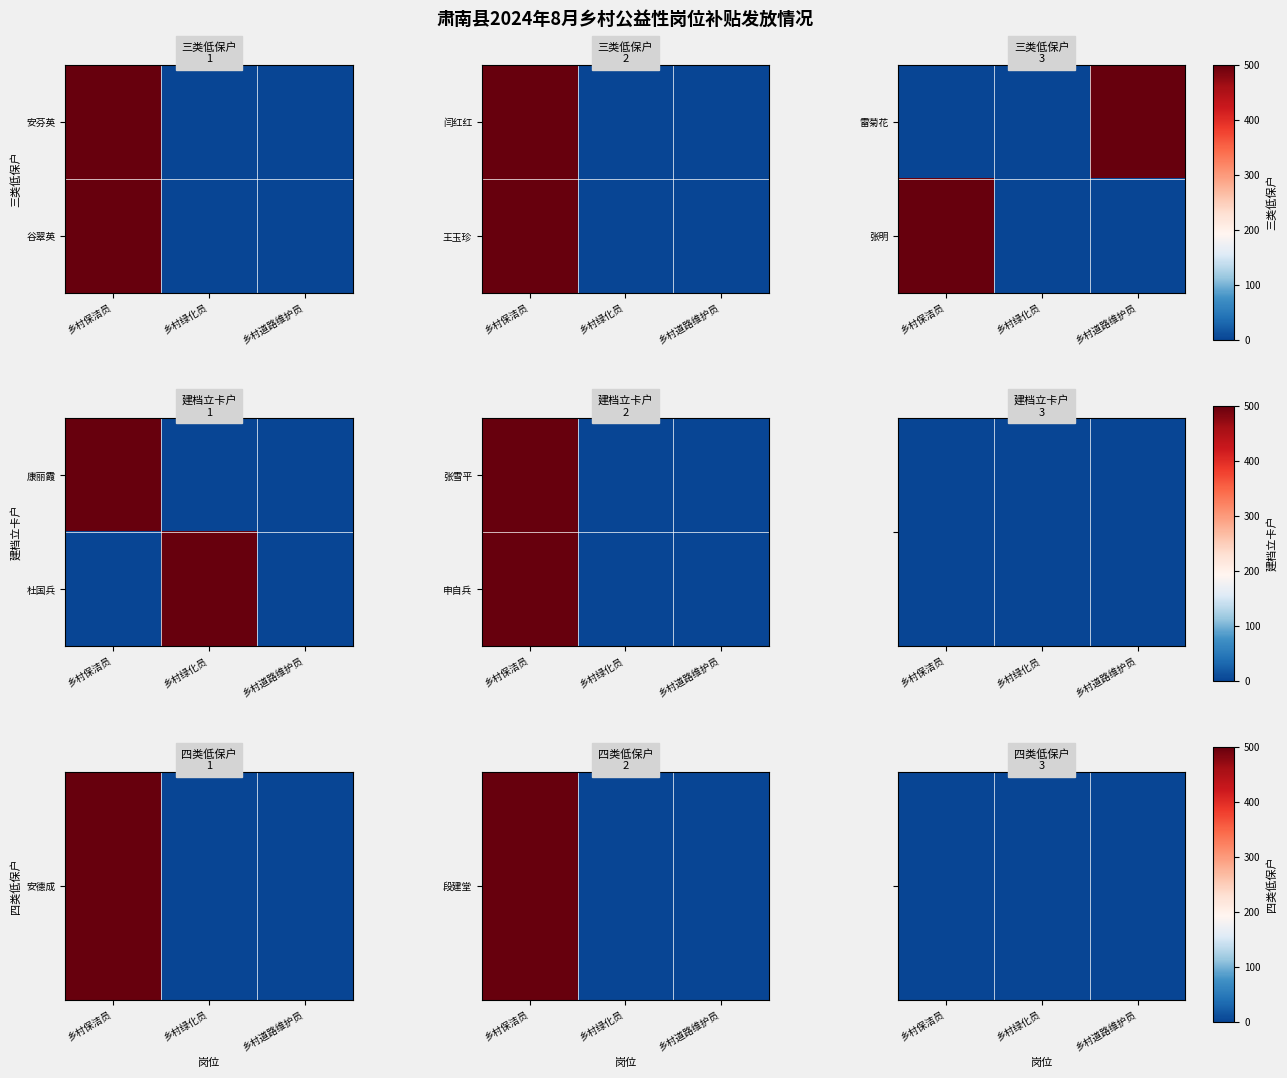

The 安德成 series shows 0 at 乡村保洁员. True or false?

True